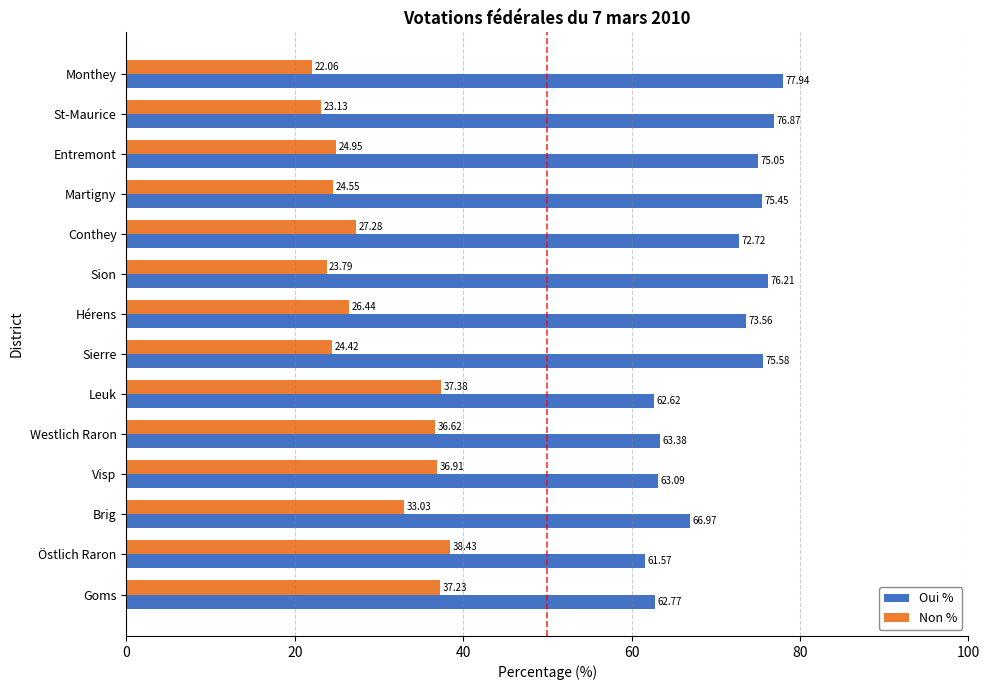

How many categories are shown in the chart?

14